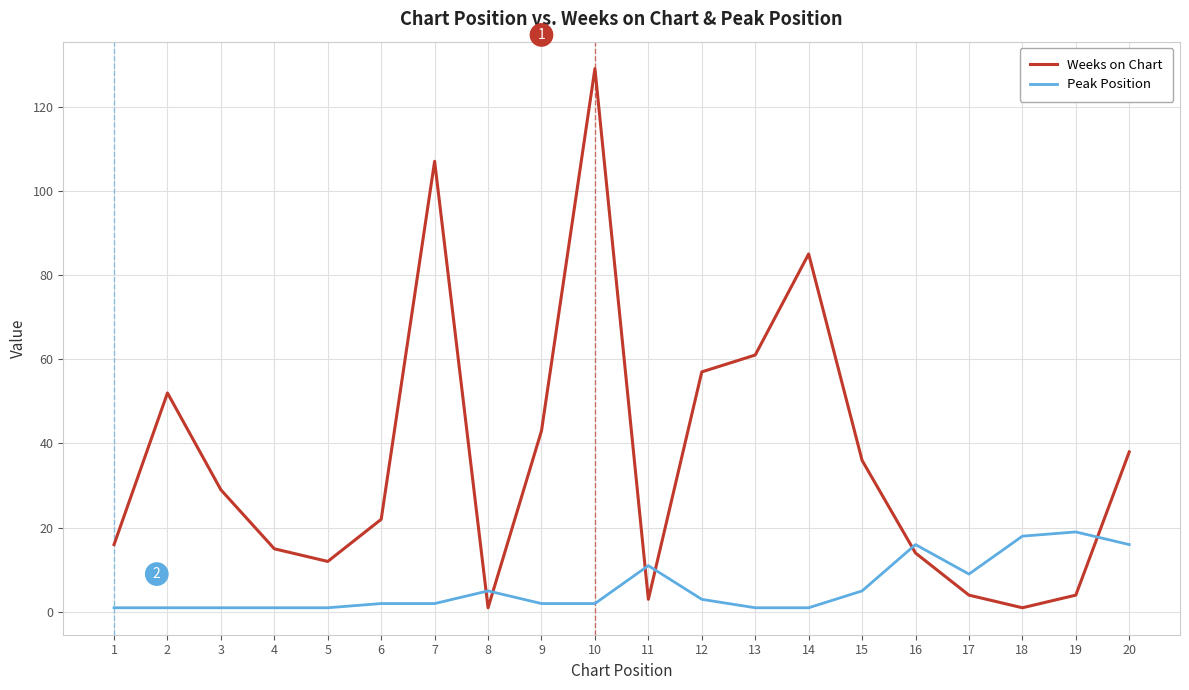

What is the maximum value for Weeks on Chart?

129